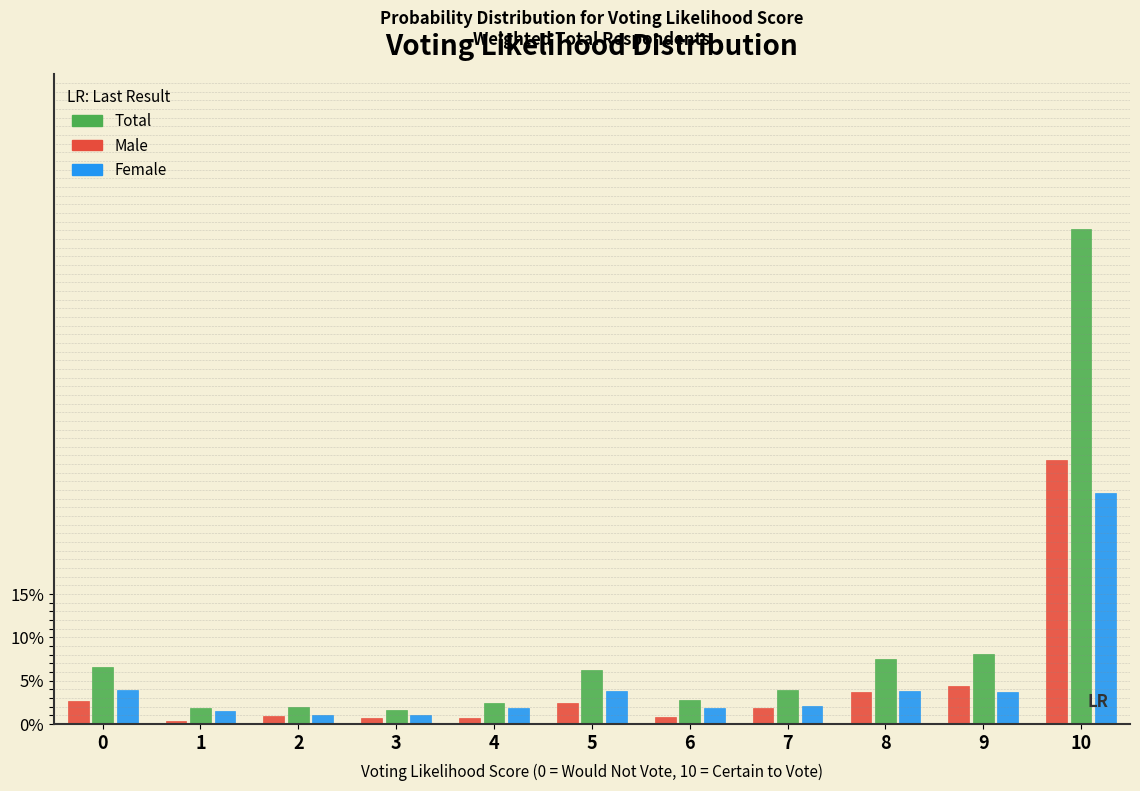

What are all the series names shown in the legend?

Total, Male, Female